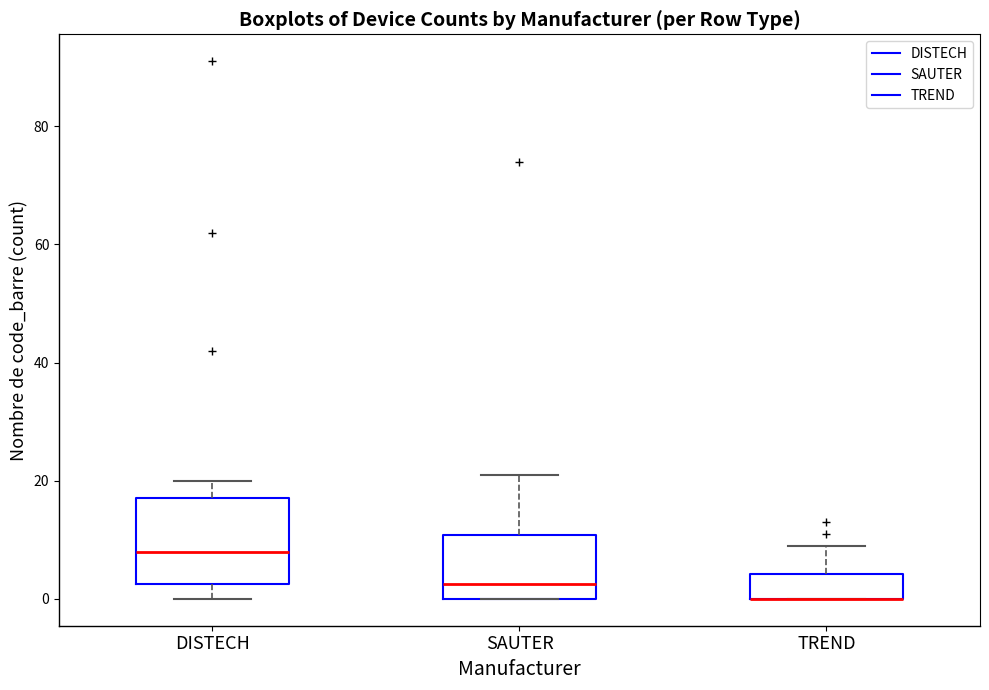

Reading left to right, transcribe this box plot: for each box, give where its median line is, the range the box spans, and where its two whiskers end, as read against the y-axis. The values are not printed on the chart, so give them approximately, as read against the axis.

DISTECH: median 8, box 2 to 18, whiskers 0 to 20
SAUTER: median 2, box 0 to 10, whiskers 0 to 22
TREND: median 0 (drawn on the box's lower edge), box 0 to 4, whiskers 0 to 10